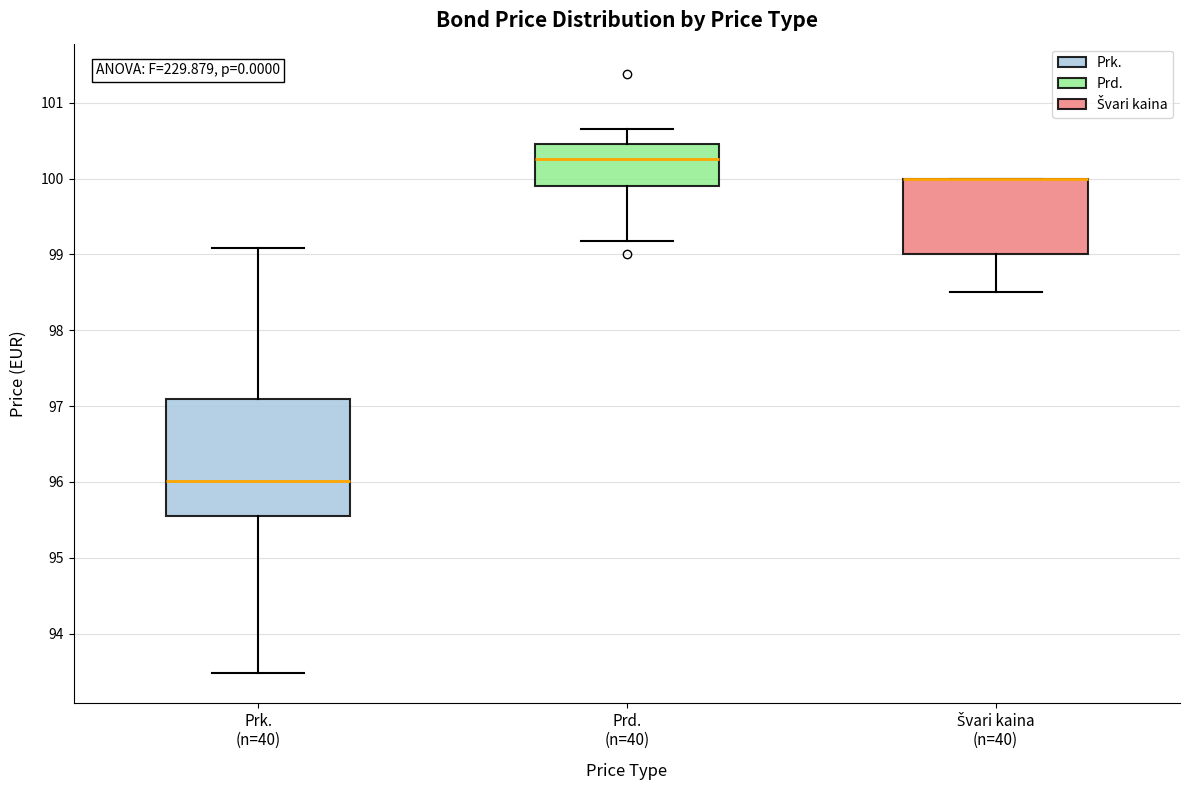

Reading left to right, transcribe this box plot: for each box, give where its median line is, the range the box spans, and where its two whiskers end, as read against the y-axis. The values are not printed on the chart, so give them approximately, as read against the axis.

Prk. (n=40): median 96.0, box 95.6 to 97.1, whiskers 93.5 to 99.1
Prd. (n=40): median 100.3, box 99.9 to 100.5, whiskers 99.2 to 100.7
Švari kaina (n=40): median 100.0 (drawn on the box's upper edge), box 99.0 to 100.0, whiskers 98.5 to 100.0